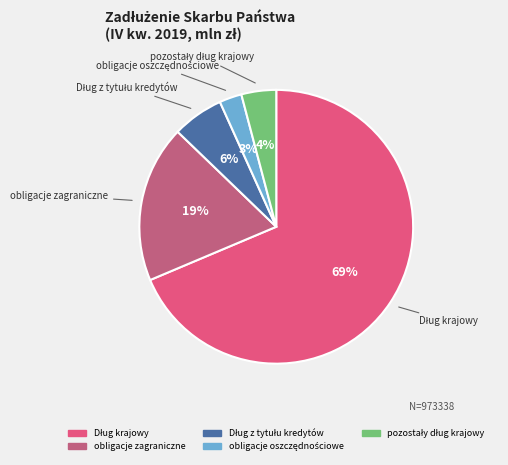

Does any single category account for the majority?

Yes